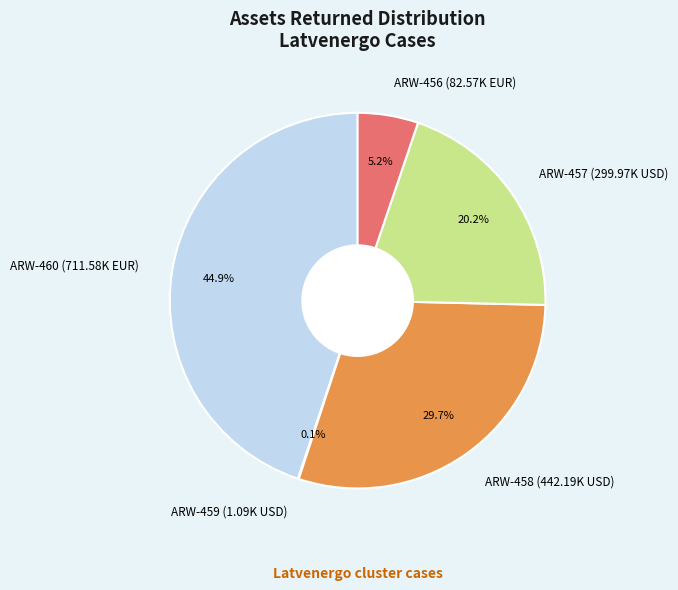

What is the largest slice in the pie chart?

ARW-460 (711.58K EUR)